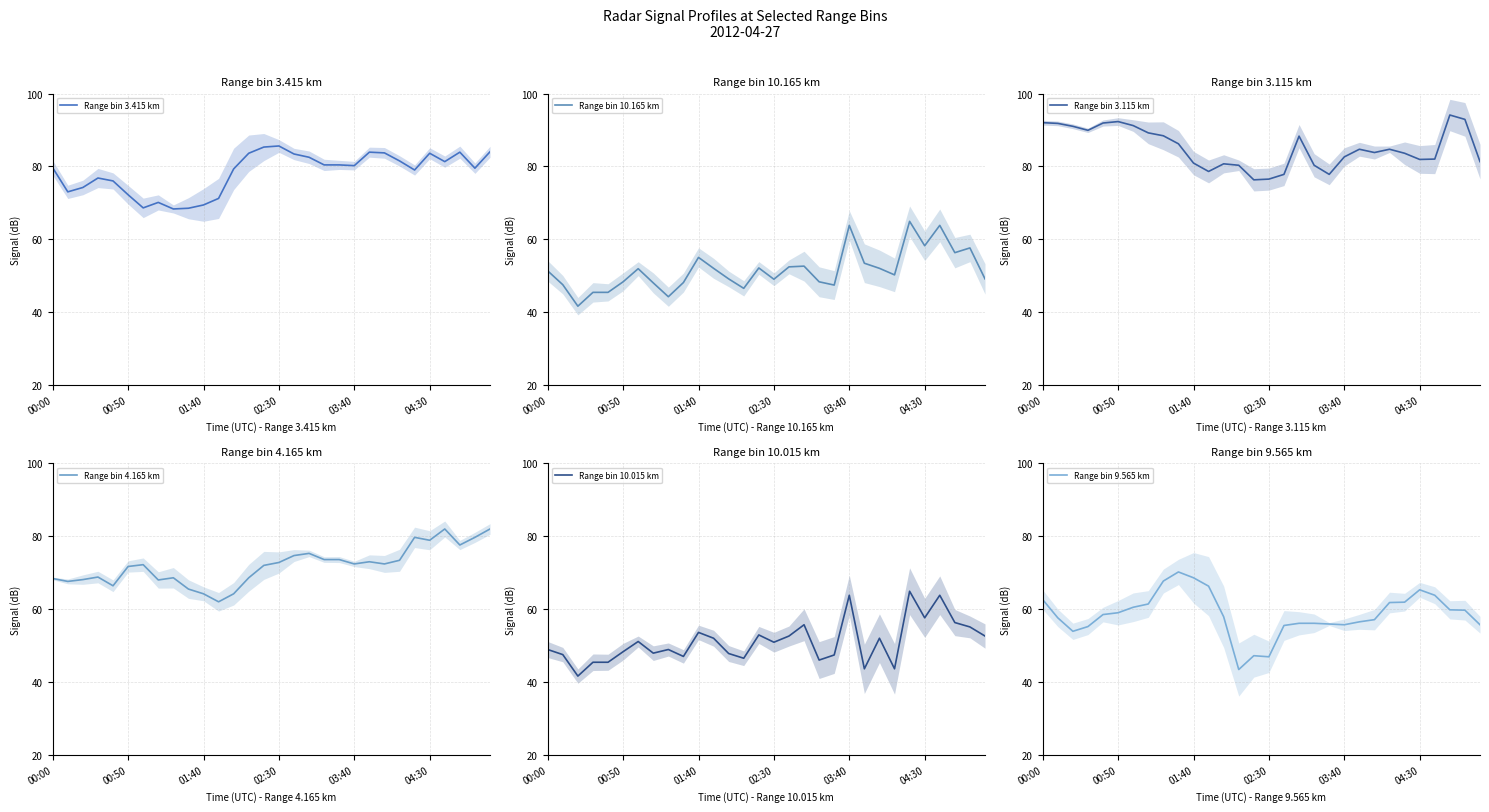

The Range bin 4.165 km series shows 131.0 at 02:30. True or false?

False